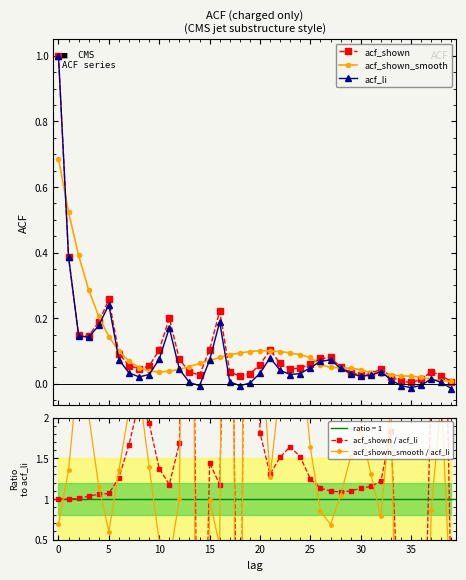

True or false: acf_li has more than 0 points higher than both neighbors.

True